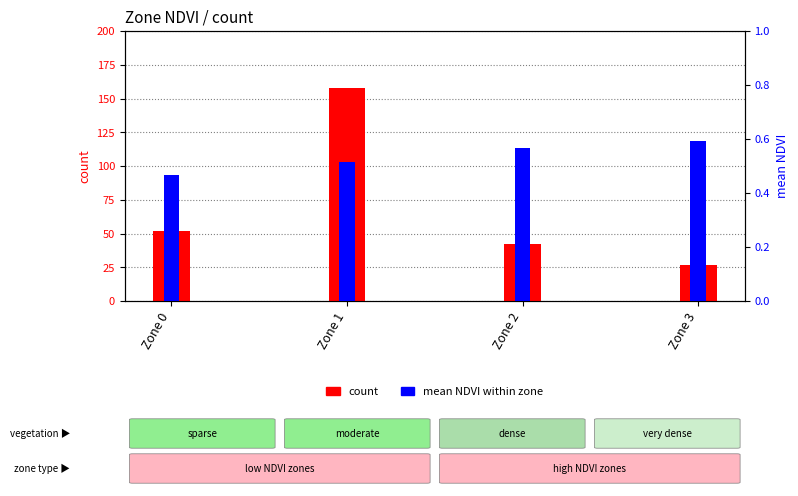

Which category has the lowest value across all series?

Zone 0